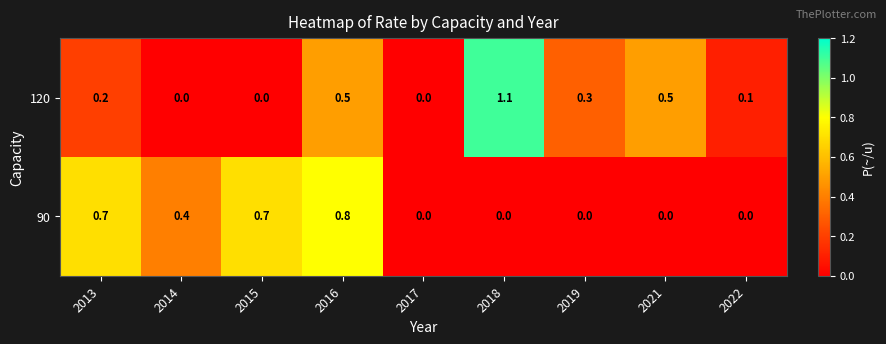

The 90 series shows 0.0 at 2022. True or false?

True